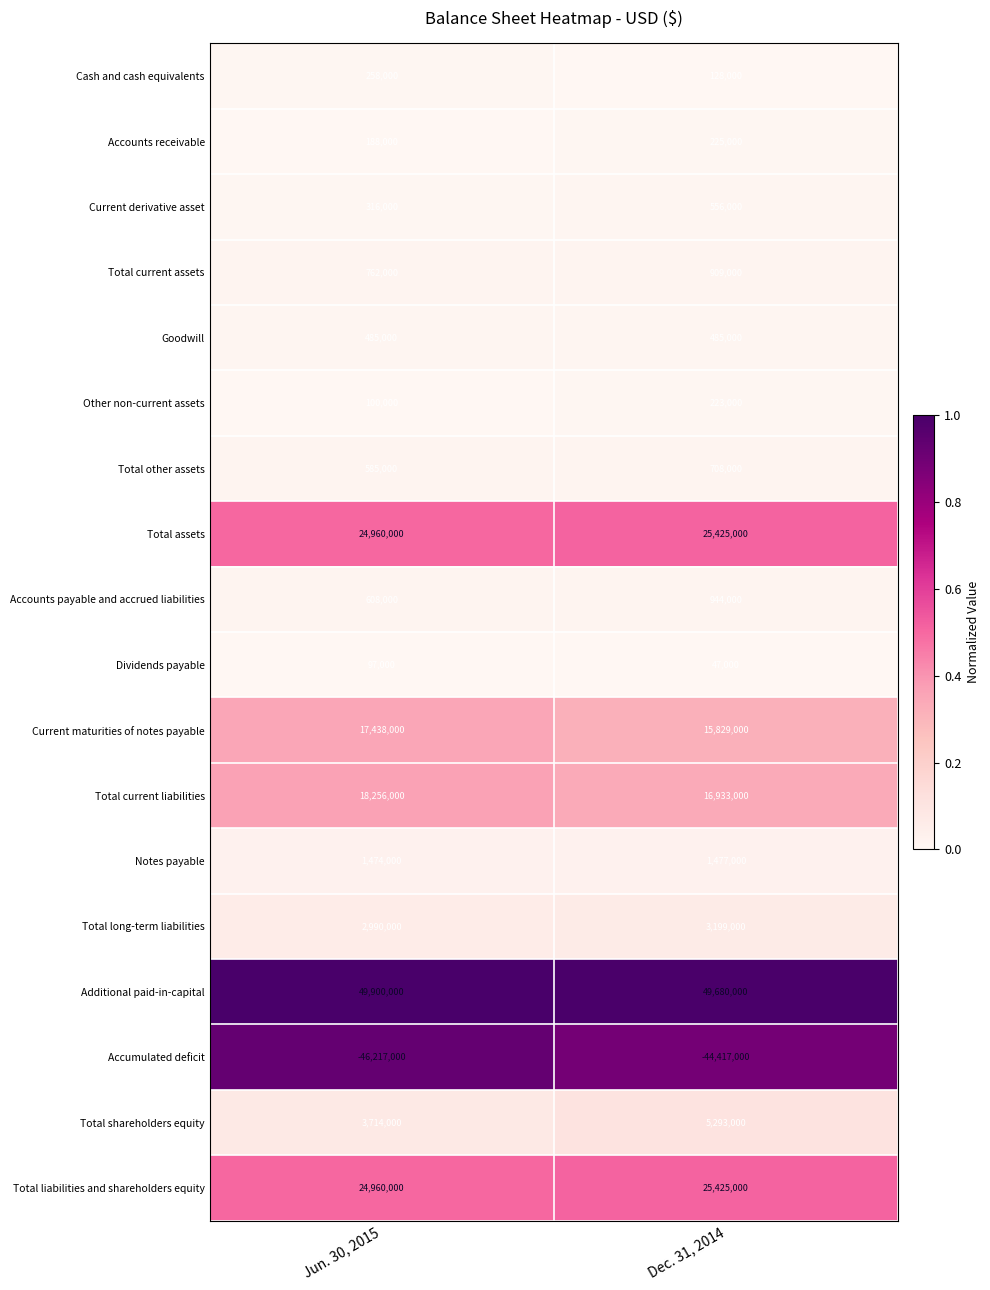

What is the difference between the highest and lowest values at Dec. 31, 2014?

94097000